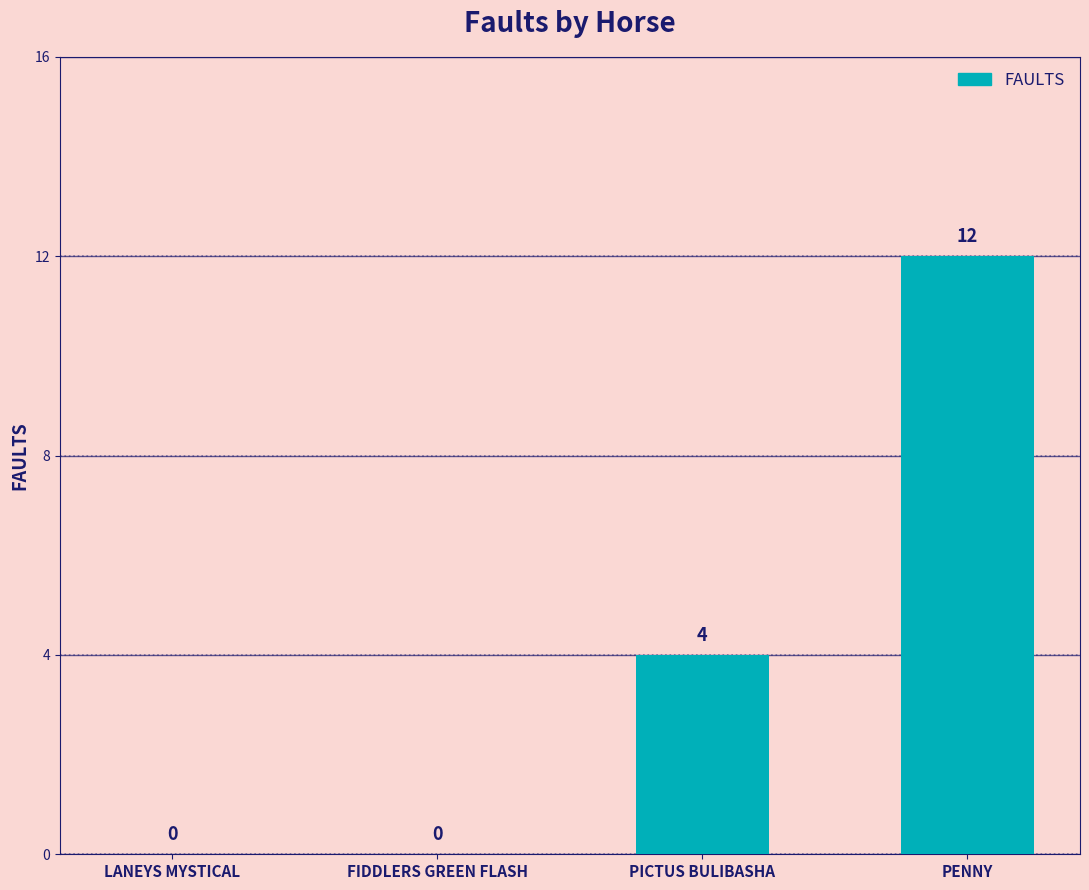

What is the difference between the values at PENNY and PICTUS BULIBASHA?

8